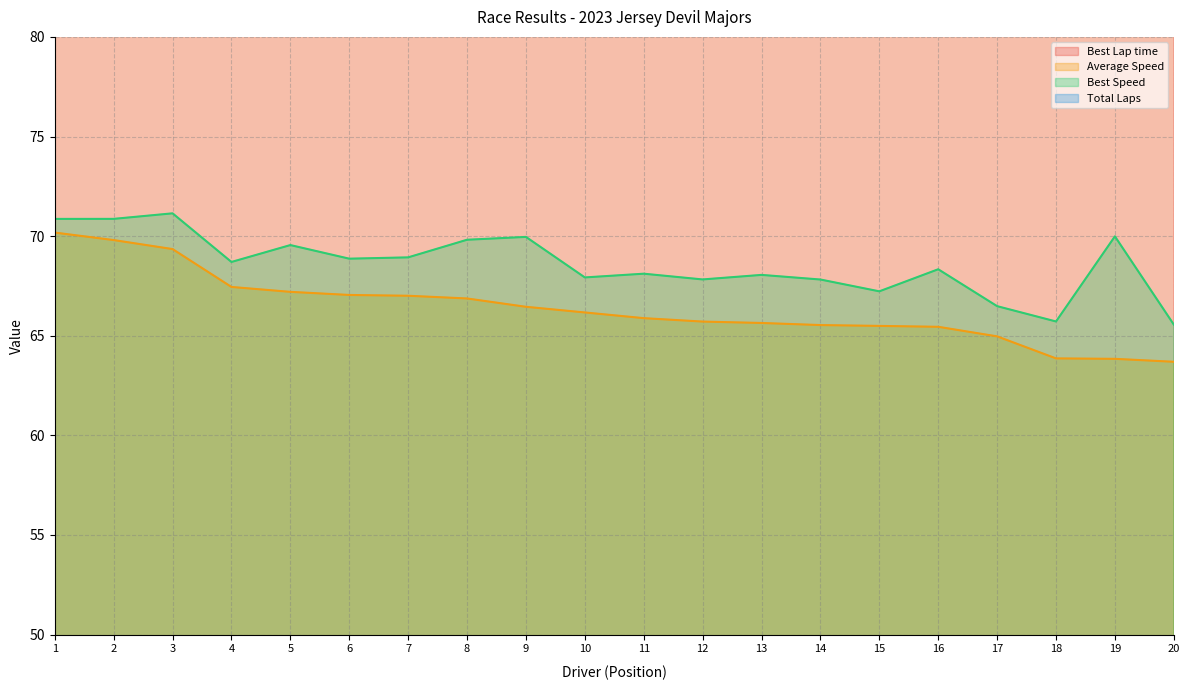

True or false: Best Speed and Average Speed cross at least once.

False